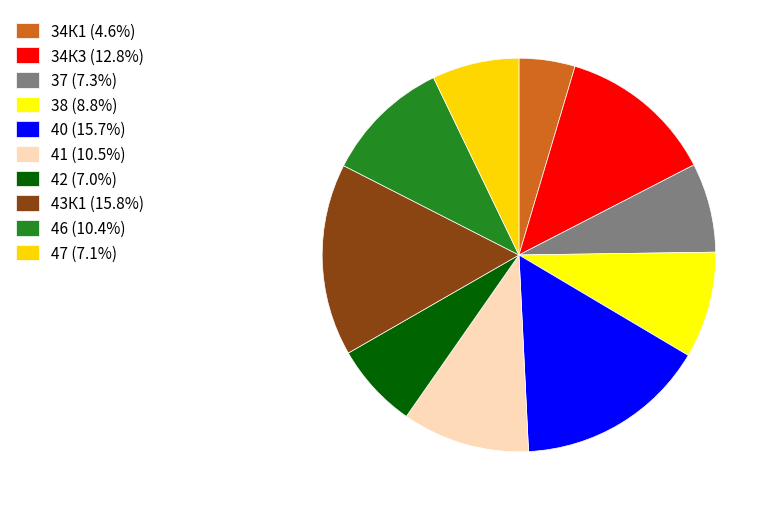

Combined, do 37 (7.3%) and 38 (8.8%) account for over 50%?

No